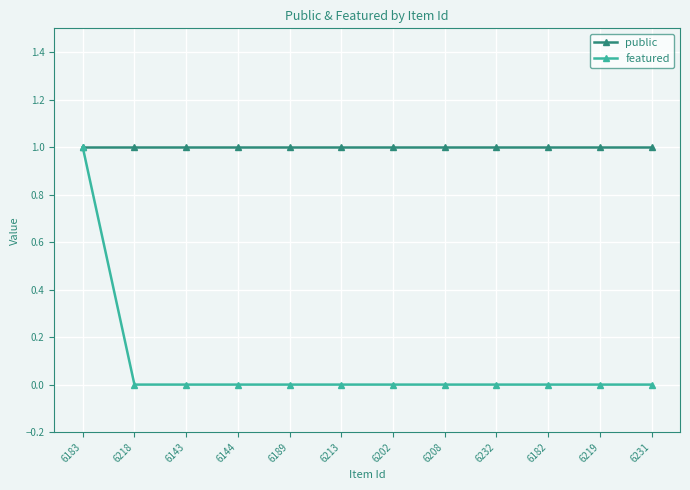

What is the lowest value of the public series?

1